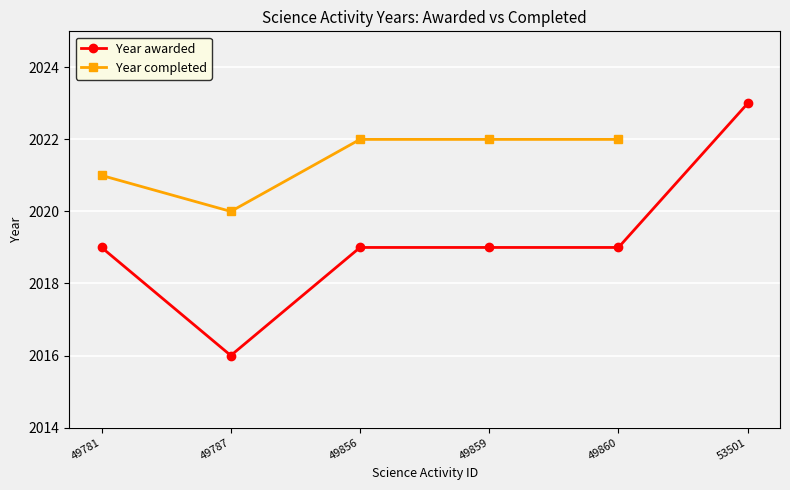

The chart shows a value of 2019 at 49860. True or false?

True